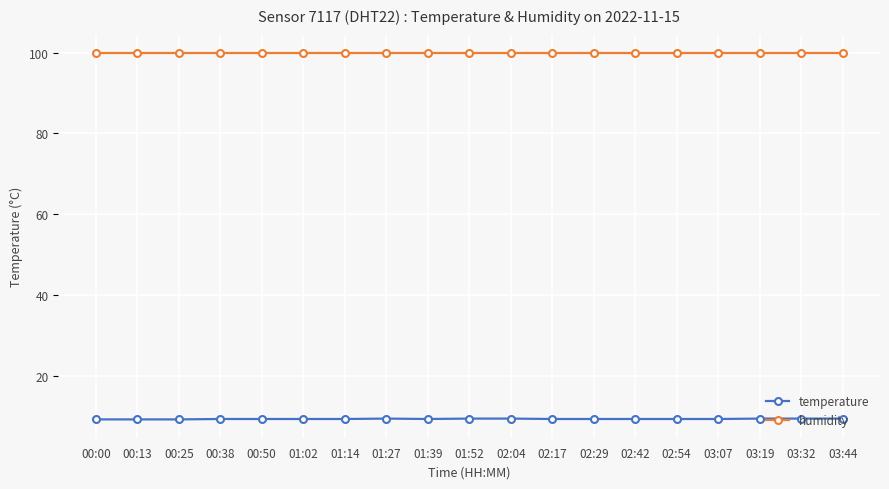

What is the spread (max minus min) of values at 03:44?

90.5